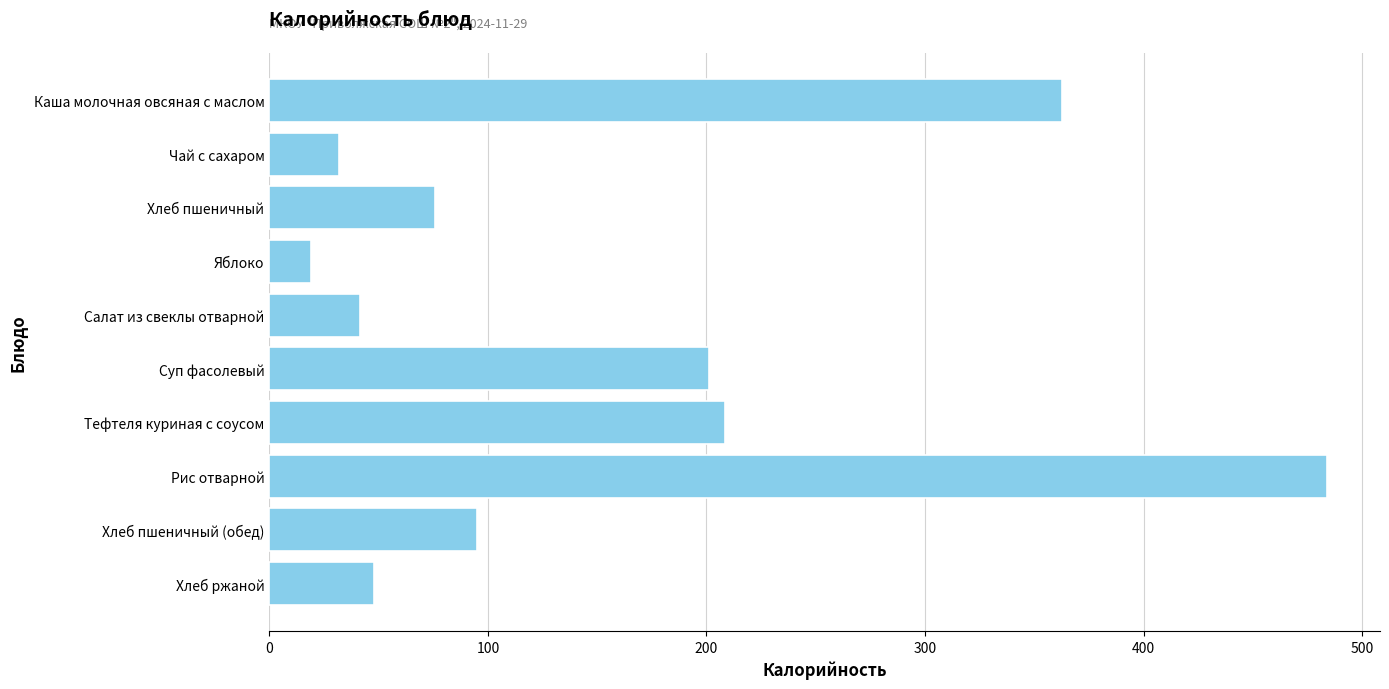

Reading top to bottom, list all the values displayed in this chart.

Каша молочная овсяная с маслом=362.6	Чай с сахаром=31.9	Хлеб пшеничный=75.9	Яблоко=19.2	Салат из свеклы отварной=41.3	Суп фасолевый=201.2	Тефтеля куриная с соусом=208.7	Рис отварной=483.9	Хлеб пшеничный (обед)=94.9	Хлеб ржаной=47.8